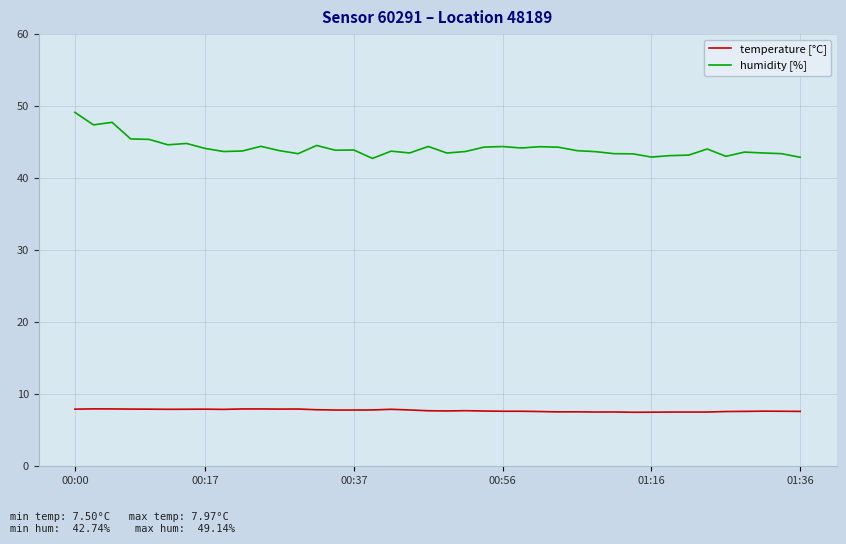

Count the number of data series in this chart.

2